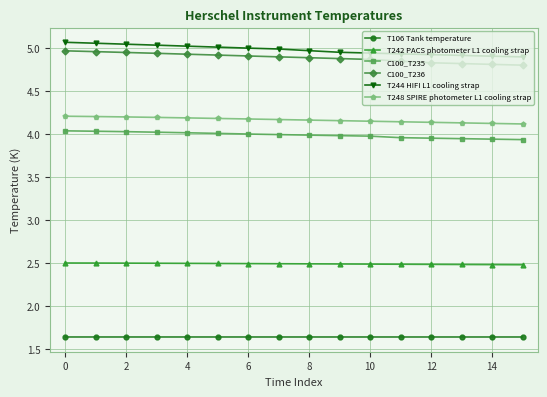

What is the minimum value for T242 PACS photometer L1 cooling strap?

2.5